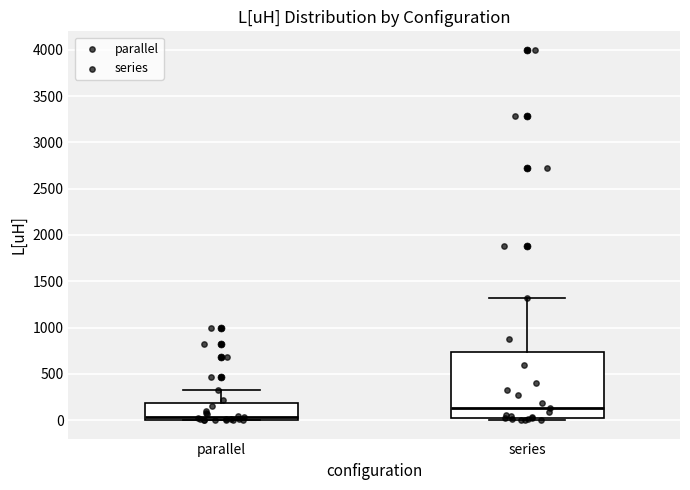

Reading left to right, transcribe this box plot: for each box, give where its median line is, the range the box spans, and where its two whiskers end, as read against the y-axis. The values are not printed on the chart, so give them approximately, as read against the axis.

parallel: median 50, box 0 to 200, whiskers 0 to 350
series: median 150, box 0 to 750, whiskers 0 (just below the box's lower edge) to 1300